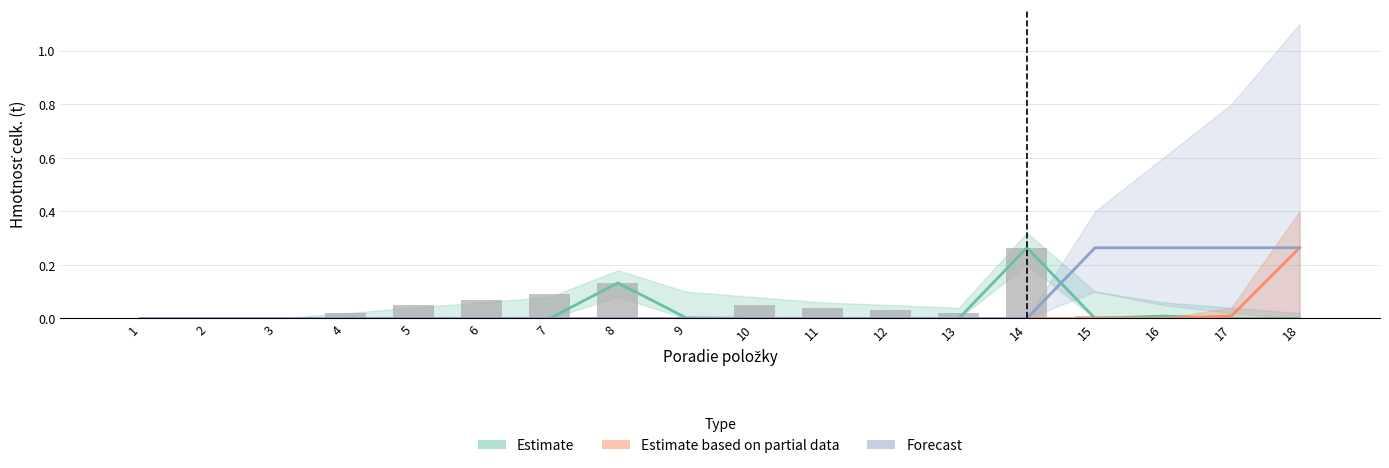

Where is Estimate based on partial data nearest to the value 0?

1